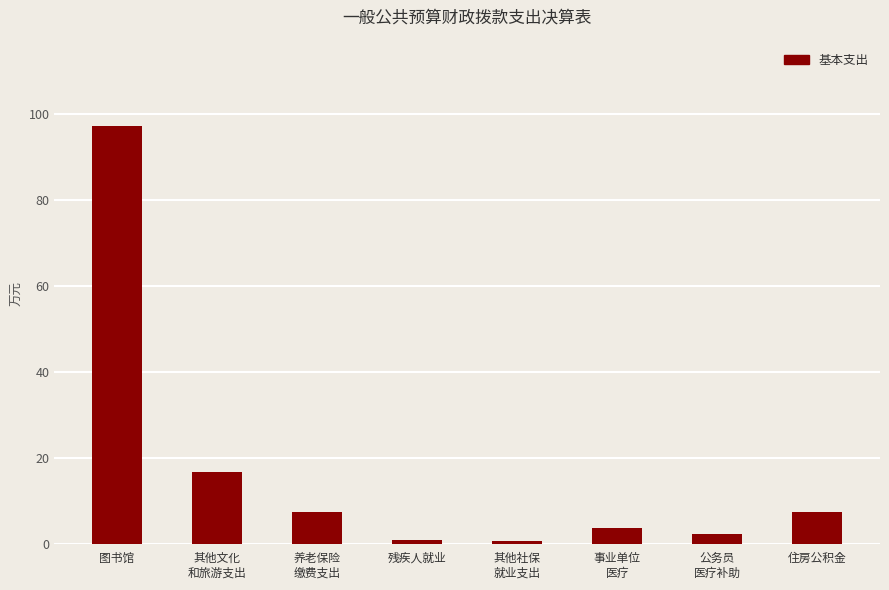

What is the maximum value shown in the chart?

97.1